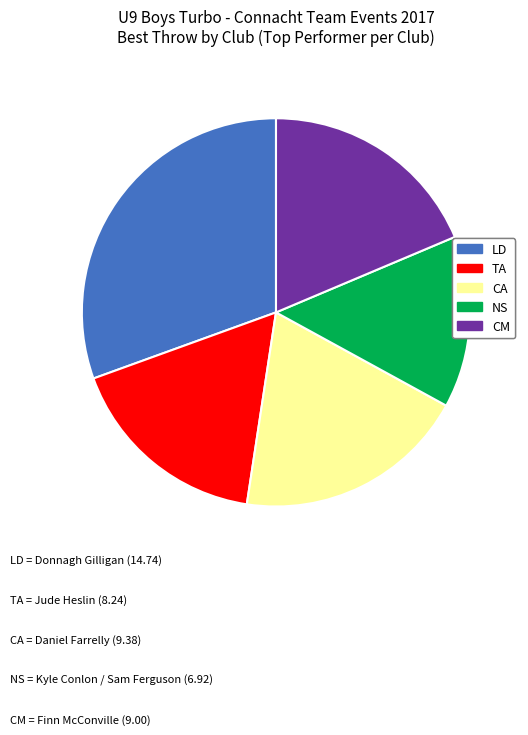

Is there a majority slice in this chart?

No